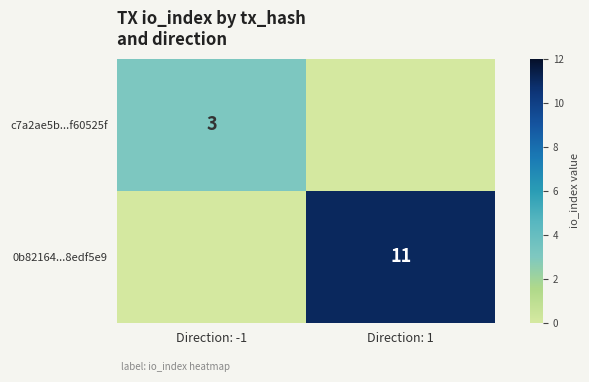

The value of c7a2ae5b...f60525f at Direction: -1 is 3. True or false?

True